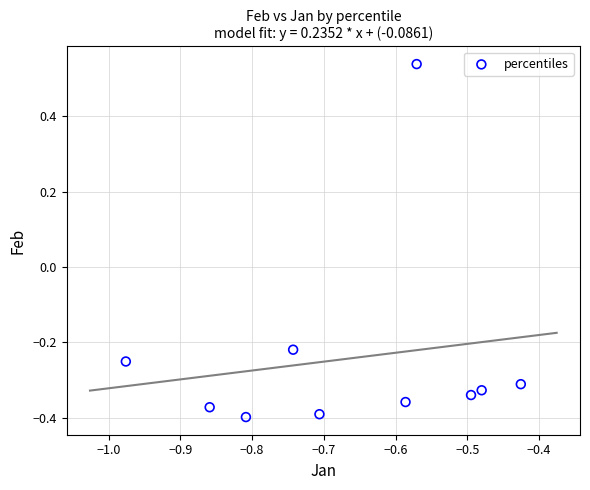

What is the range of Y values (max minus min)?

0.9